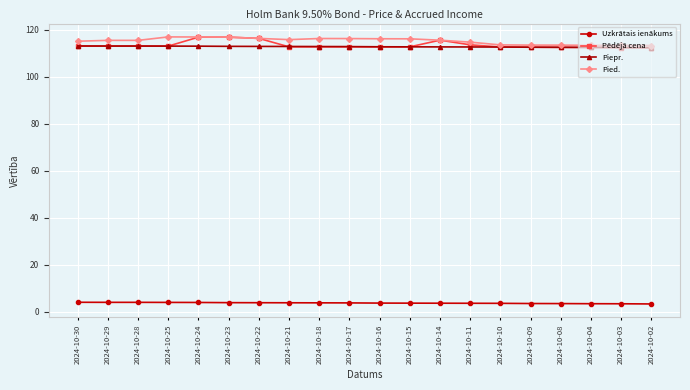

At how many categories does at least one series exceed 111?

20